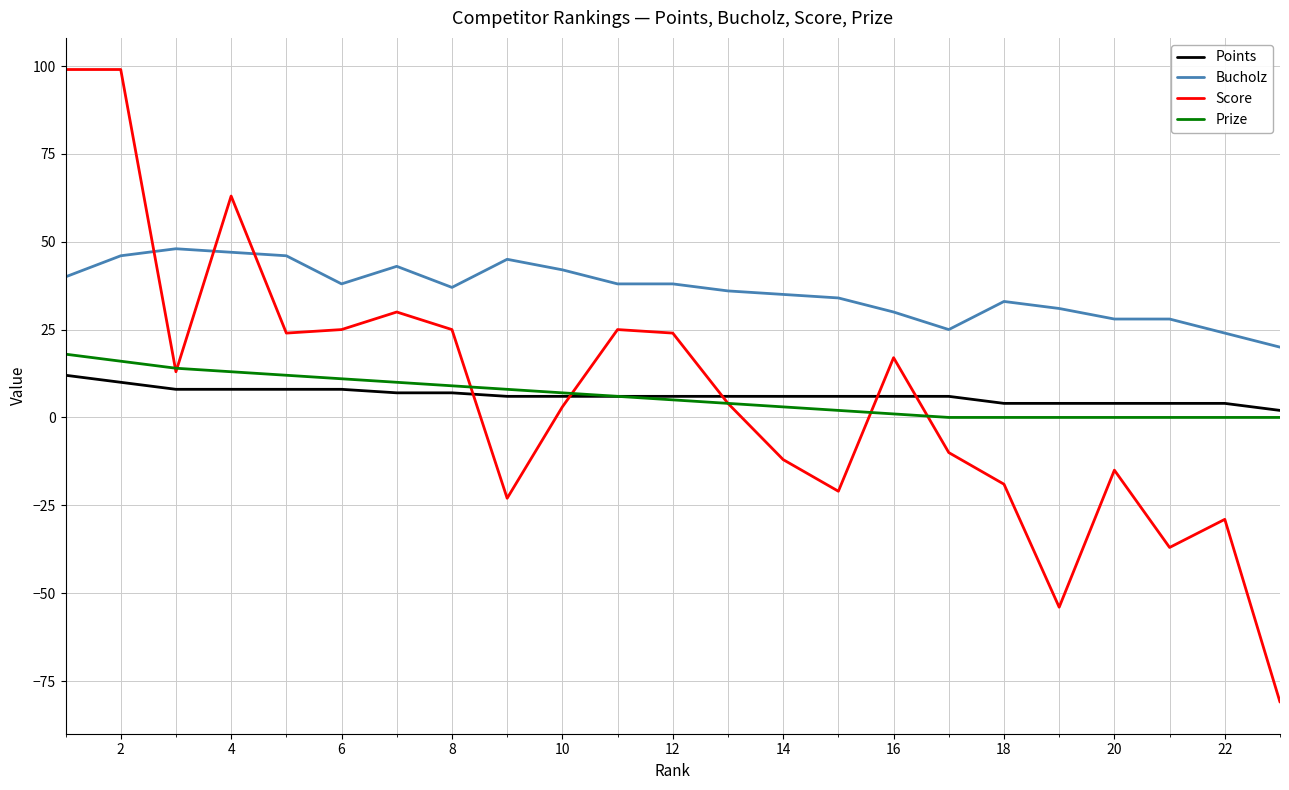

Which series has the widest spread of values?

Score